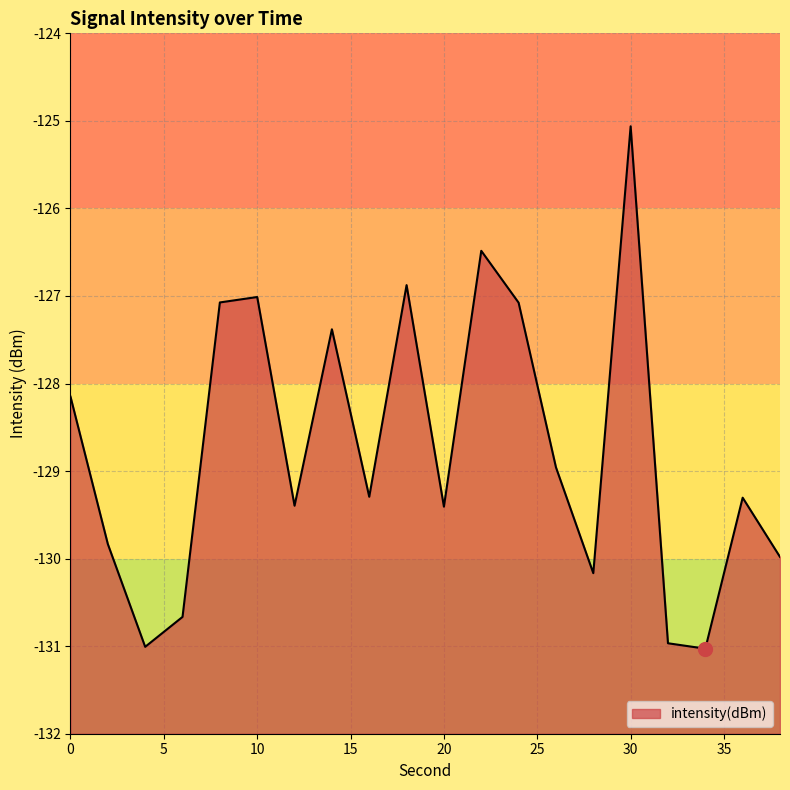

Reading right to left, what are all the values shown in this chart?

38=-130.0	36=-129.3	34=-131.0	32=-131.0	30=-125.1	28=-130.2	26=-129.0	24=-127.1	22=-126.5	20=-129.4	18=-126.9	16=-129.3	14=-127.4	12=-129.4	10=-127.0	8=-127.1	6=-130.7	4=-131.0	2=-129.8	0=-128.2